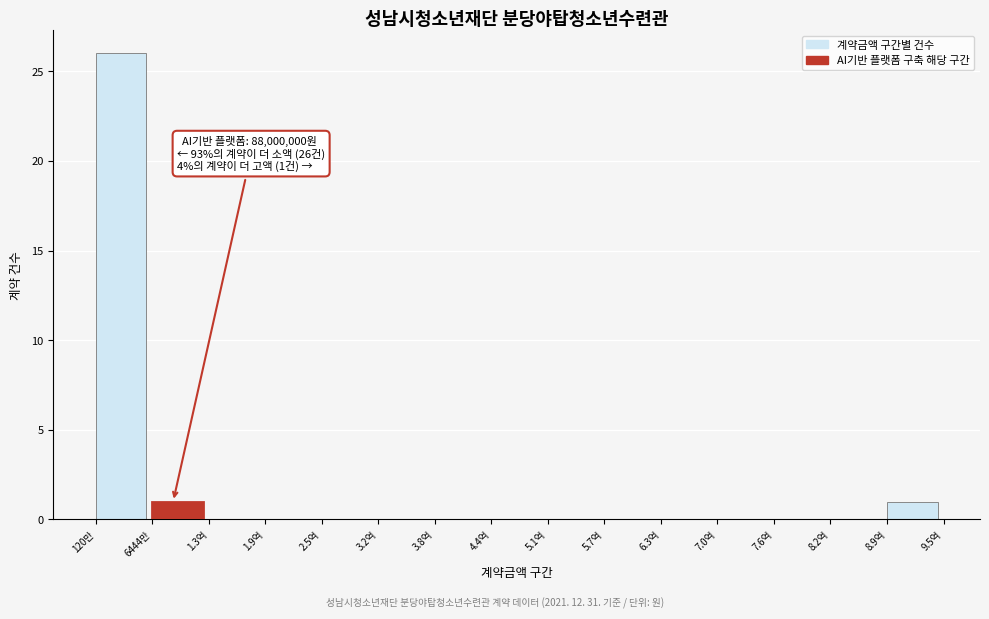

Reading left to right, list all the values displayed in this chart.

120만=26	6444만=1	1.3억=0	1.9억=0	2.5억=0	3.2억=0	3.8억=0	4.4억=0	5.1억=0	5.7억=0	6.3억=0	7.0억=0	7.6억=0	8.2억=0	8.9억=1